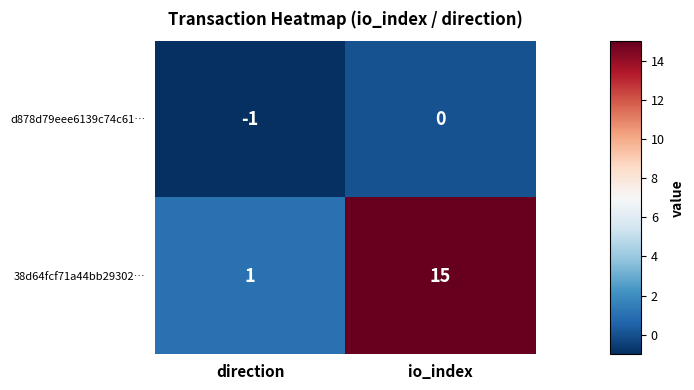

Which series changed the most between direction and io_index?

38d64fcf71a44bb29302…